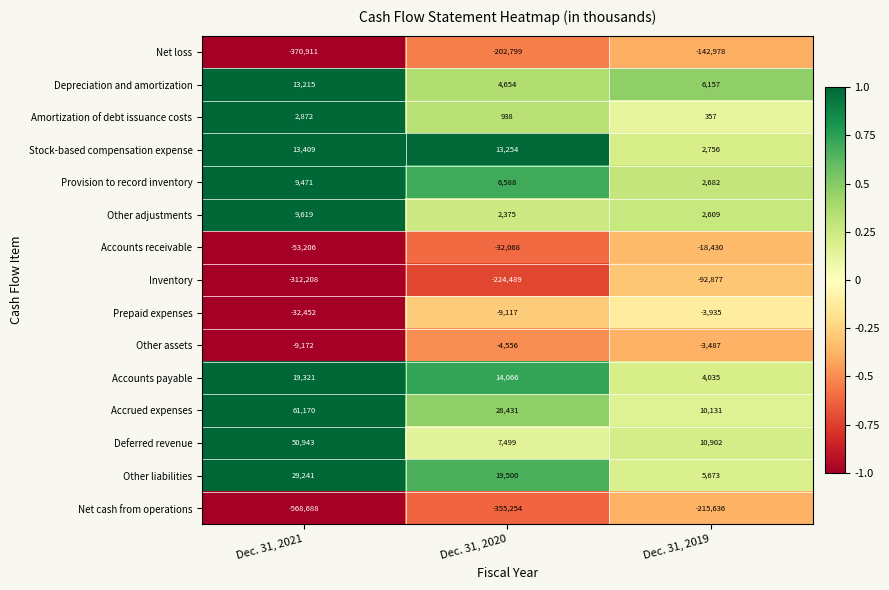

What is the average value of the Stock-based compensation expense series?

9806